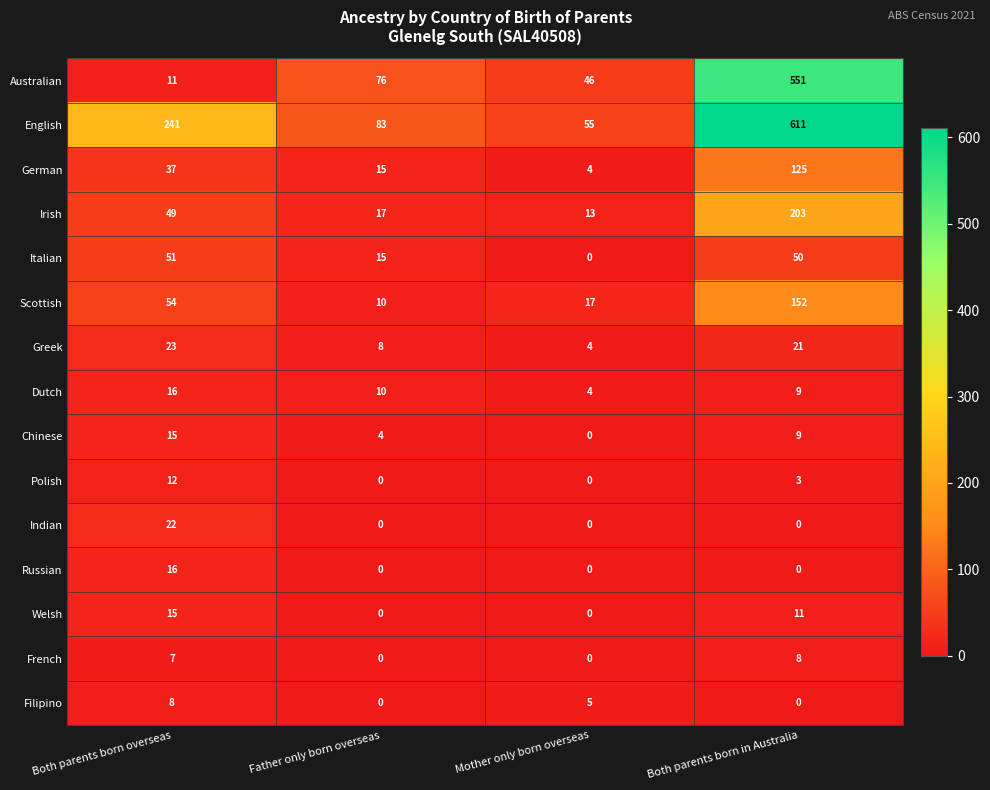

Which series changed the most between Father only born overseas and Mother only born overseas?

Australian